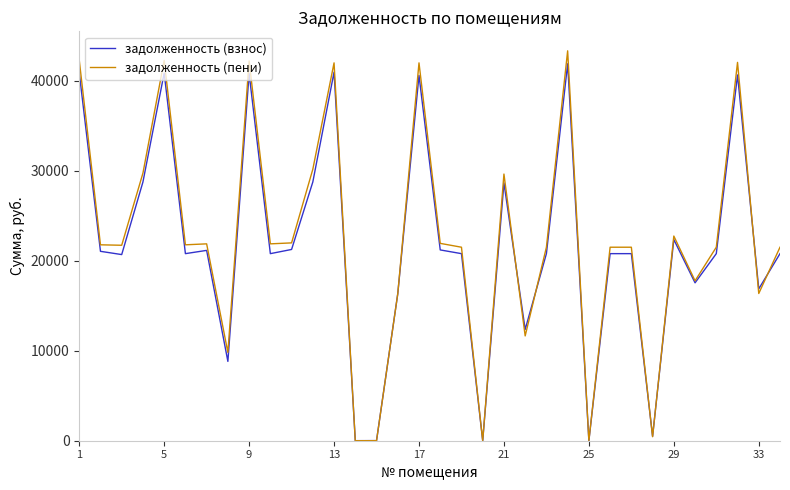

What is the highest value of the задолженность (пени) series?

43322.0